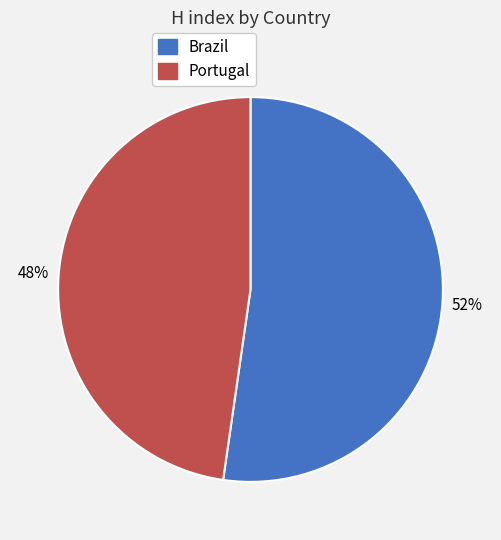

To the nearest percent, what percentage of the pie is Portugal?

48%